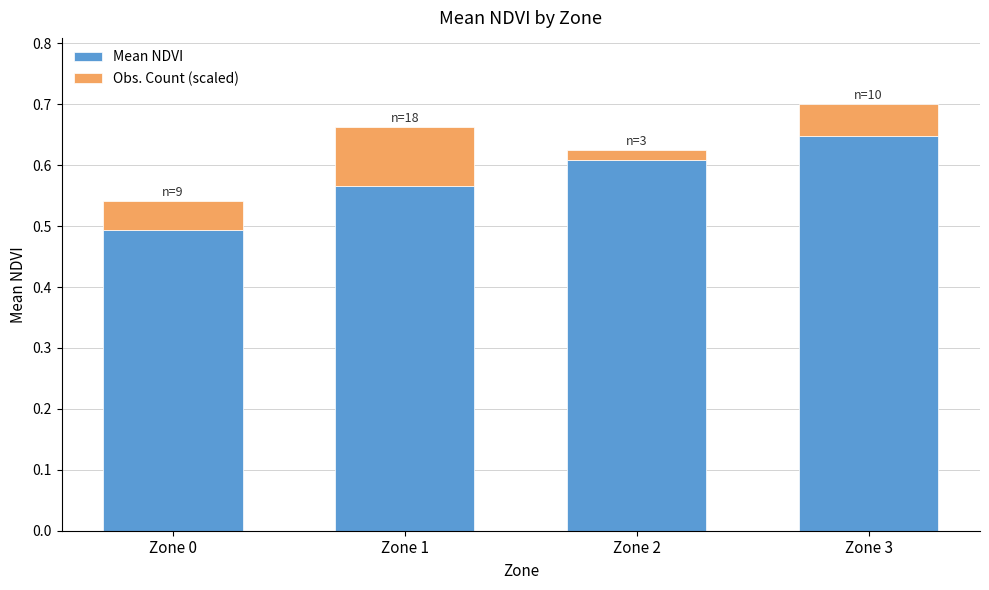

Which category has the highest value in the Mean NDVI series?

Zone 3